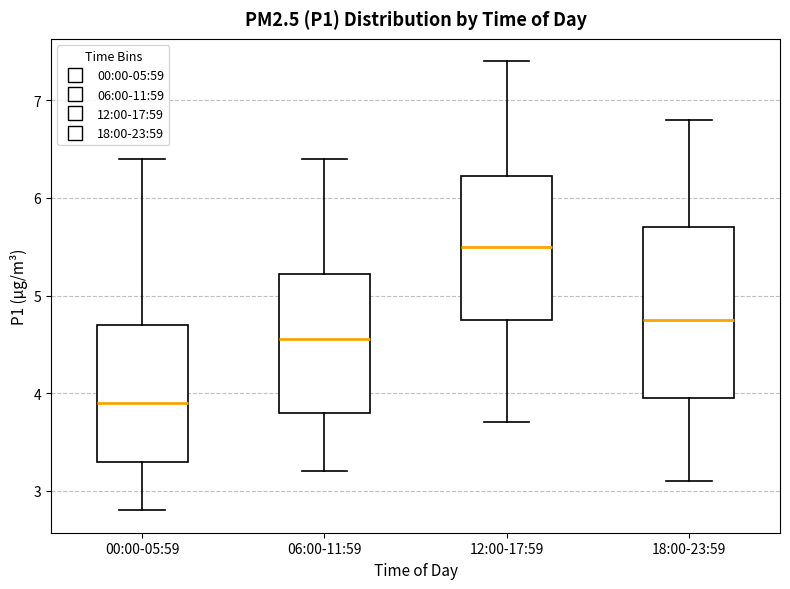

Reading left to right, transcribe this box plot: for each box, give where its median line is, the range the box spans, and where its two whiskers end, as read against the y-axis. The values are not printed on the chart, so give them approximately, as read against the axis.

00:00-05:59: median 3.9, box 3.3 to 4.7, whiskers 2.8 to 6.4
06:00-11:59: median 4.6, box 3.8 to 5.2, whiskers 3.2 to 6.4
12:00-17:59: median 5.5, box 4.8 to 6.2, whiskers 3.7 to 7.4
18:00-23:59: median 4.8, box 4.0 to 5.7, whiskers 3.1 to 6.8